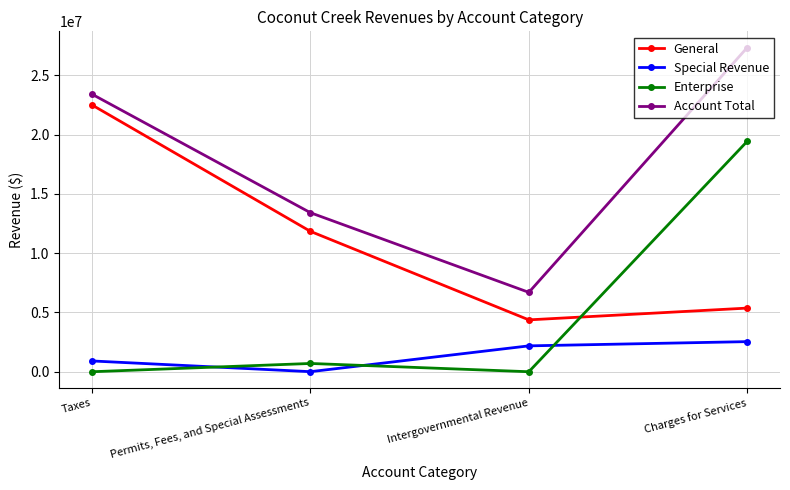

Is the value of General at Charges for Services greater than the value of Account Total at Taxes?

No